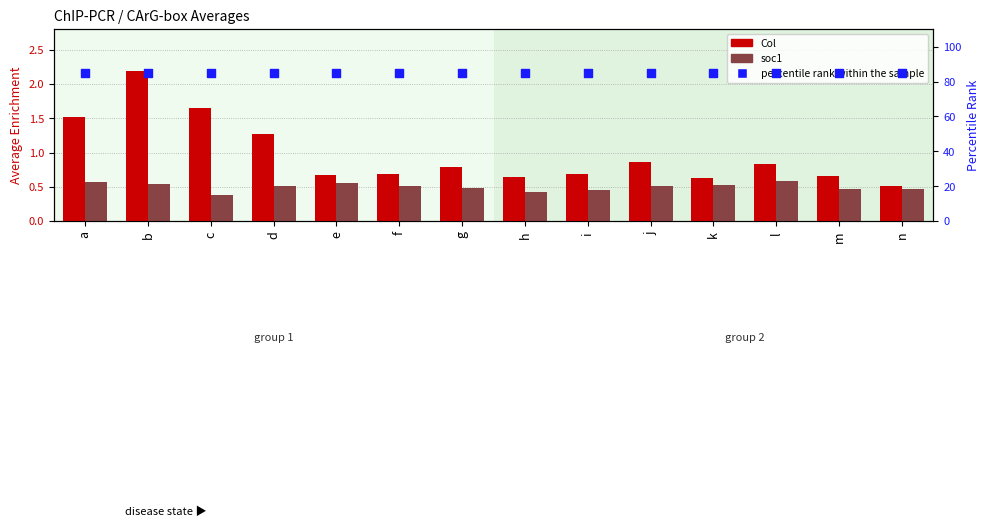

At which category is the sum across all series the highest?

b